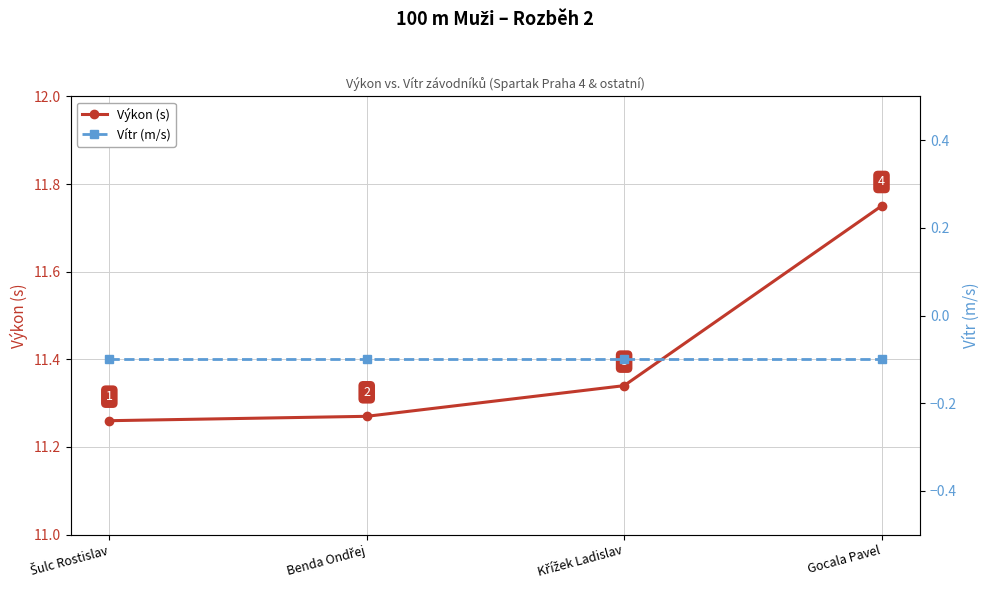

Is the value of Výkon (s) at Křížek Ladislav greater than the value of Vítr (m/s) at Benda Ondřej?

Yes